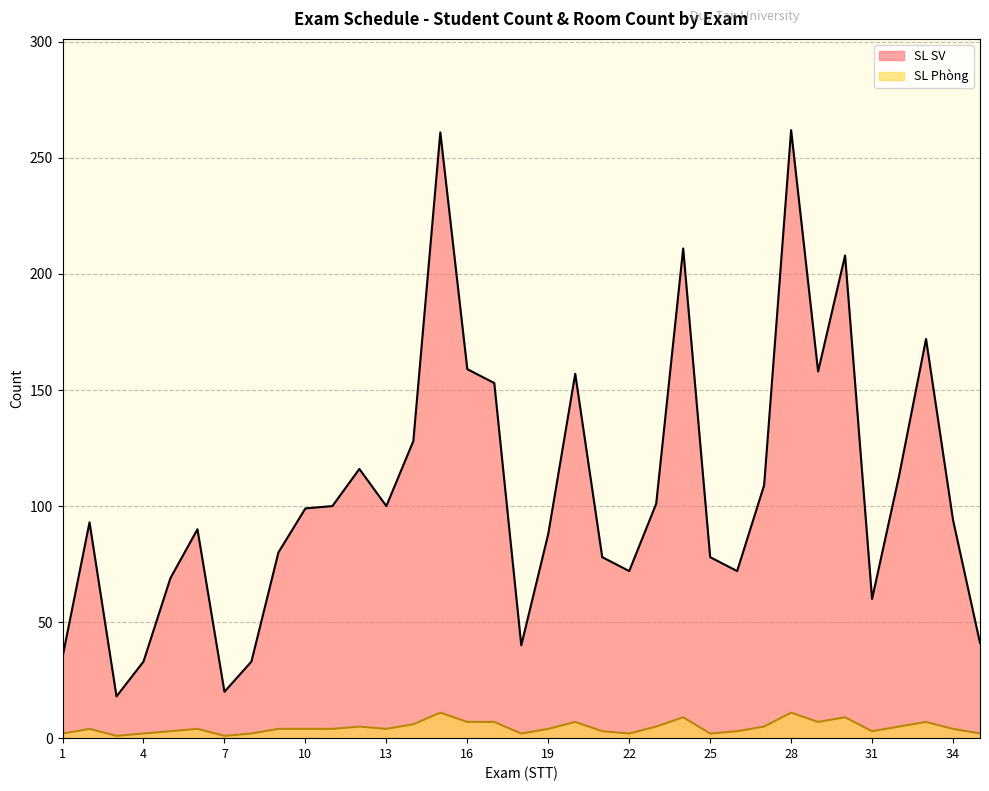

At which category does the chart reach its minimum across all series?

3